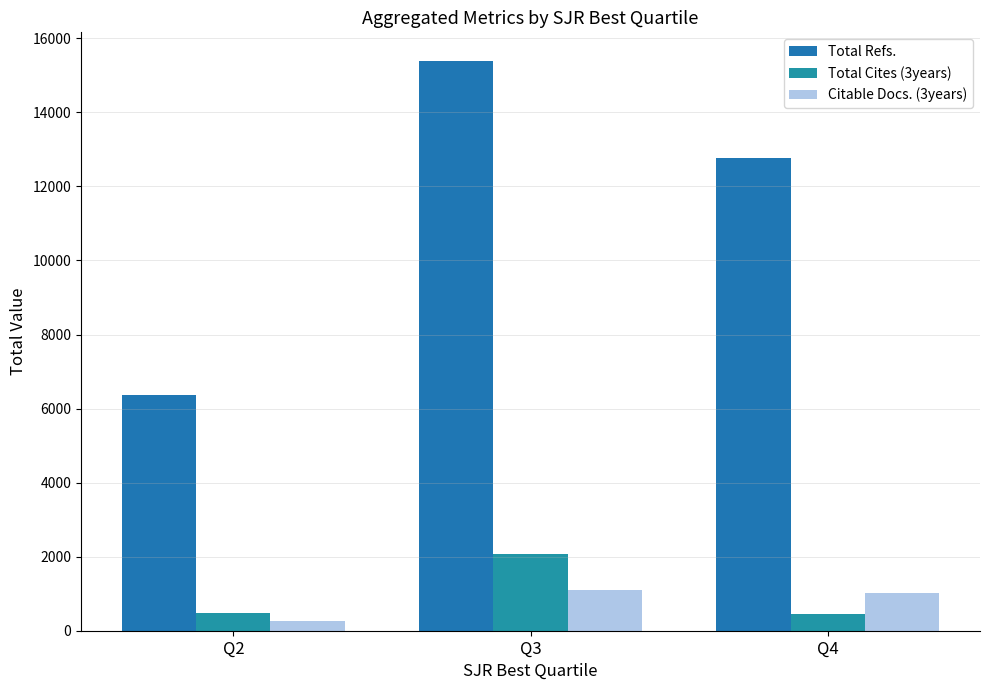

At which label does Total Refs. reach its minimum?

Q2